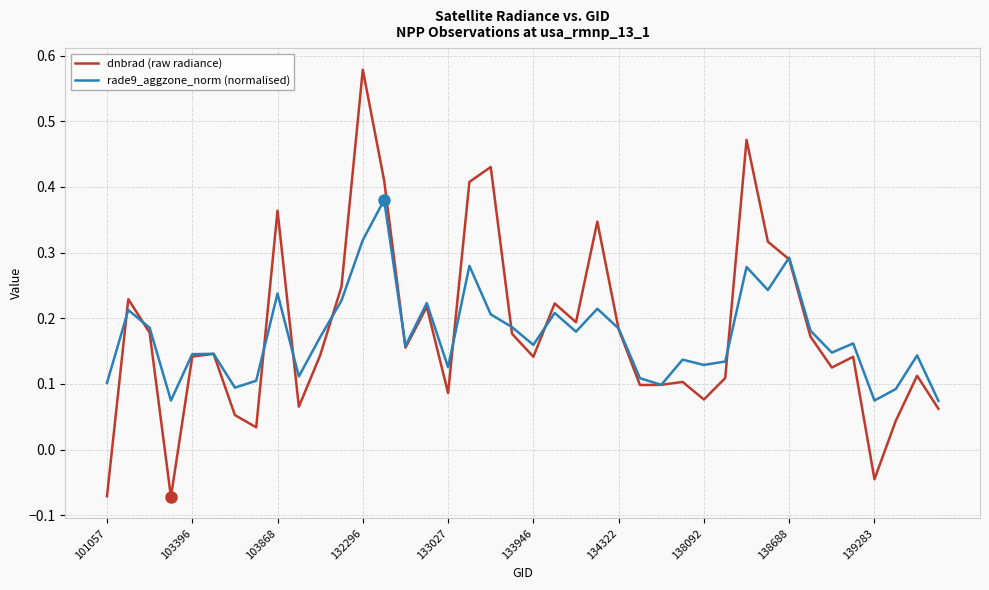

At how many categories does at least one series exceed 0?

40